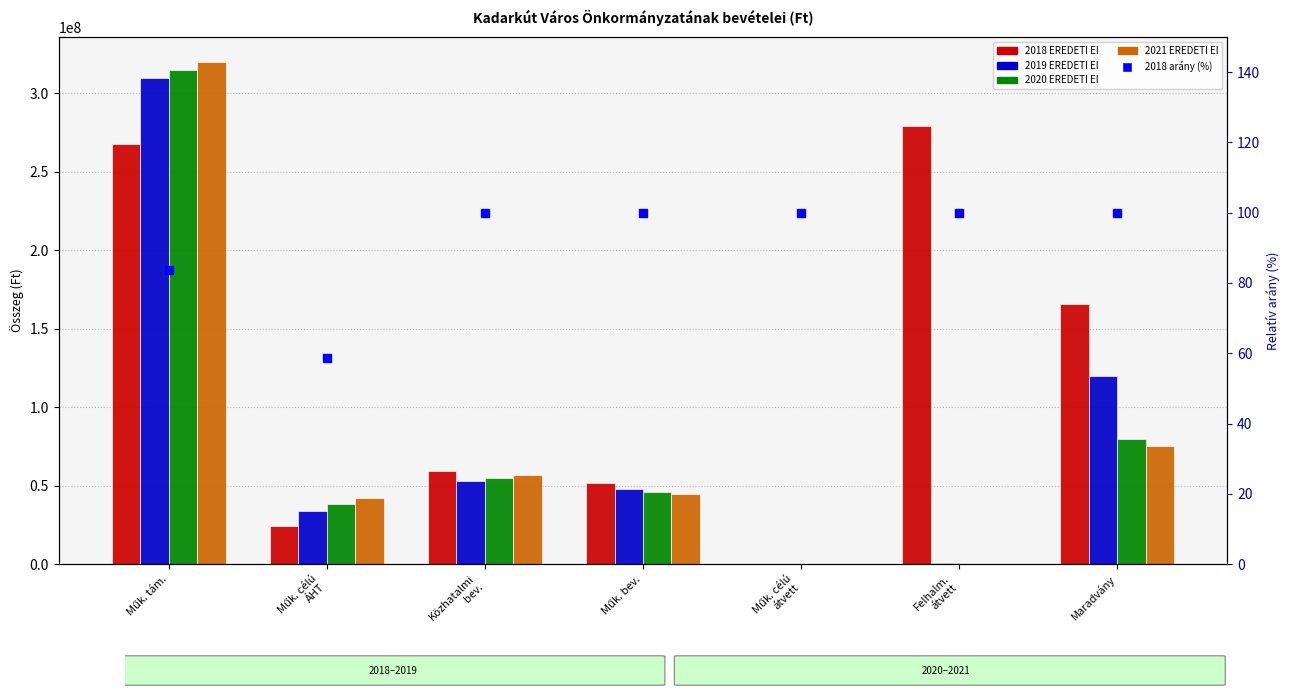

Which series has the largest total across all categories?

2018 EREDETI EI